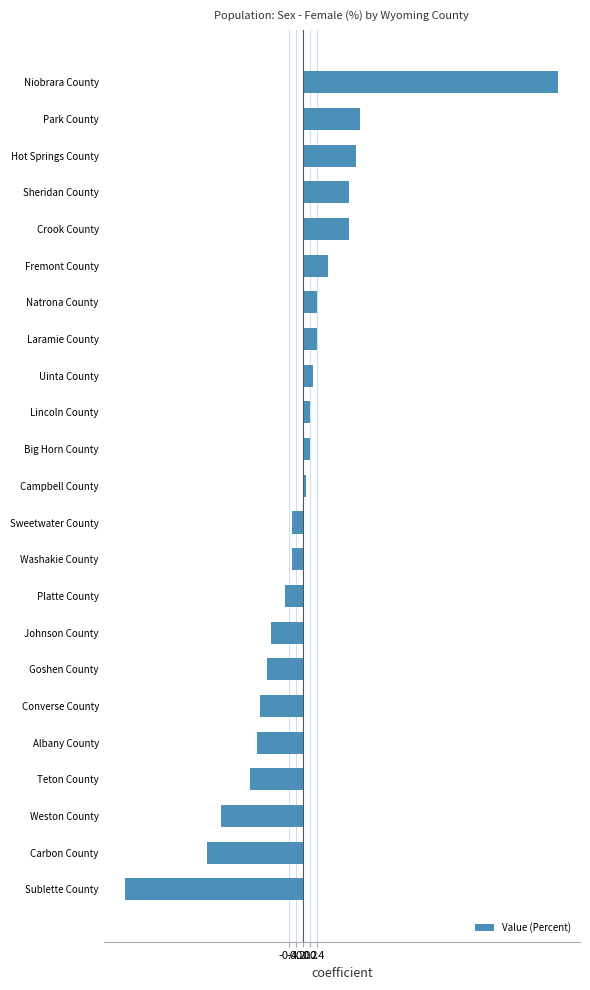

What value does the data have at Goshen County?

-1.0